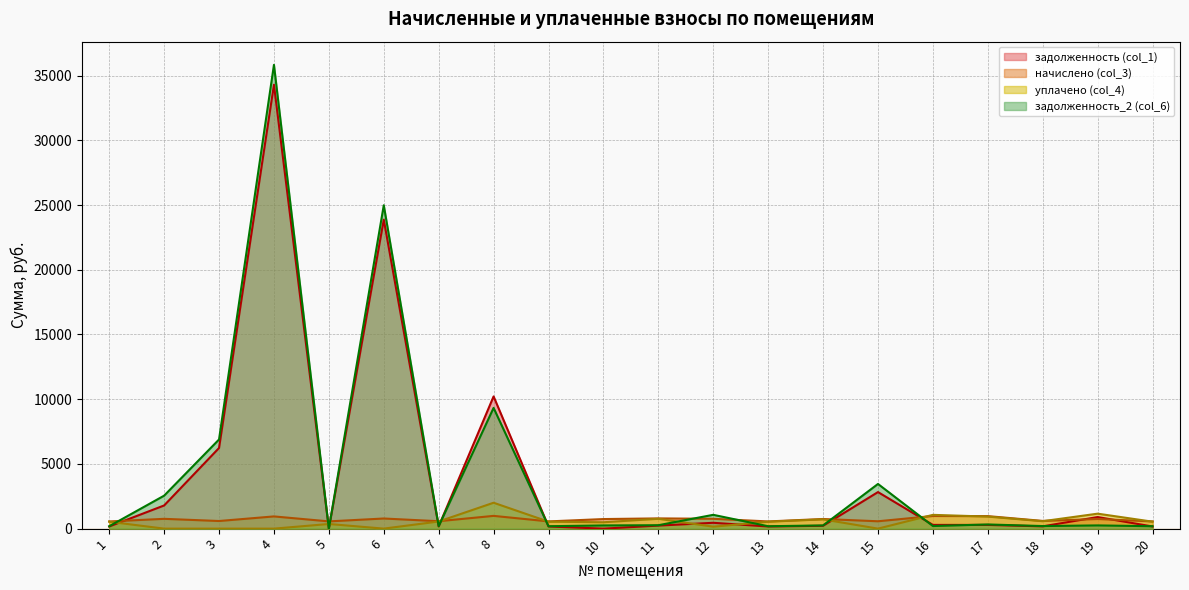

True or false: задолженность_2 (col_6) has more than 1 points higher than both neighbors.

True